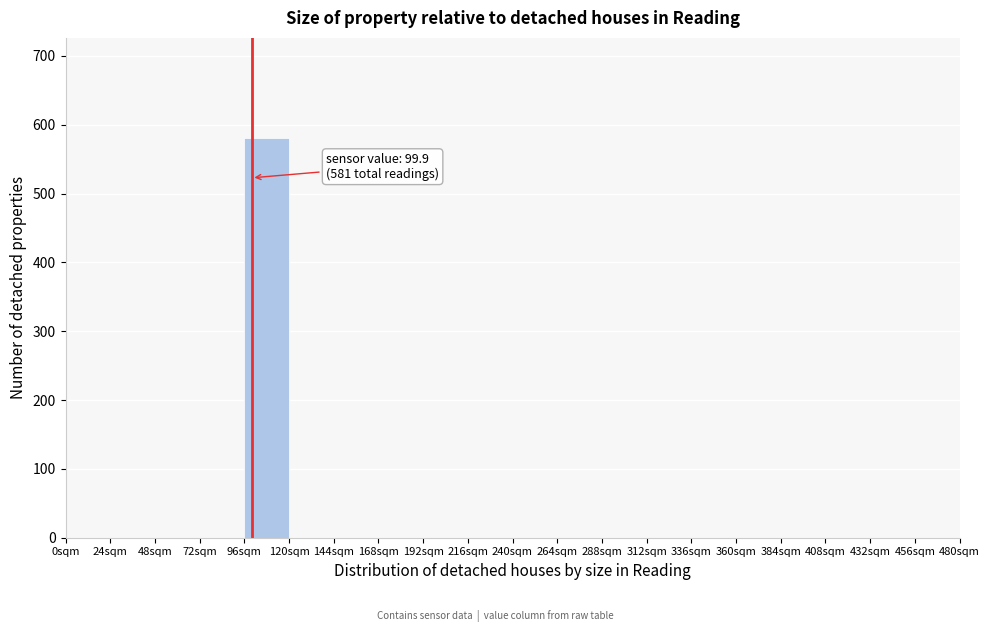

Which range on the x-axis has the tallest bar?

96 to 120